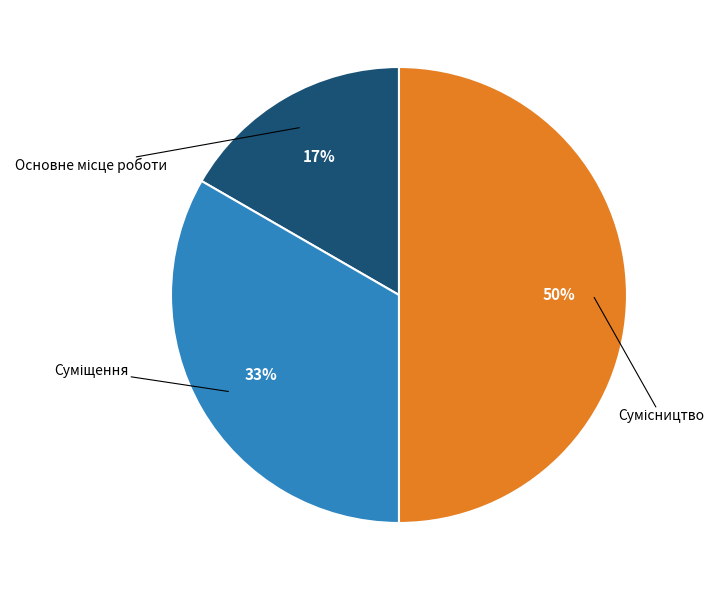

To the nearest percent, what is the difference between the largest and smallest slice percentages?

33%